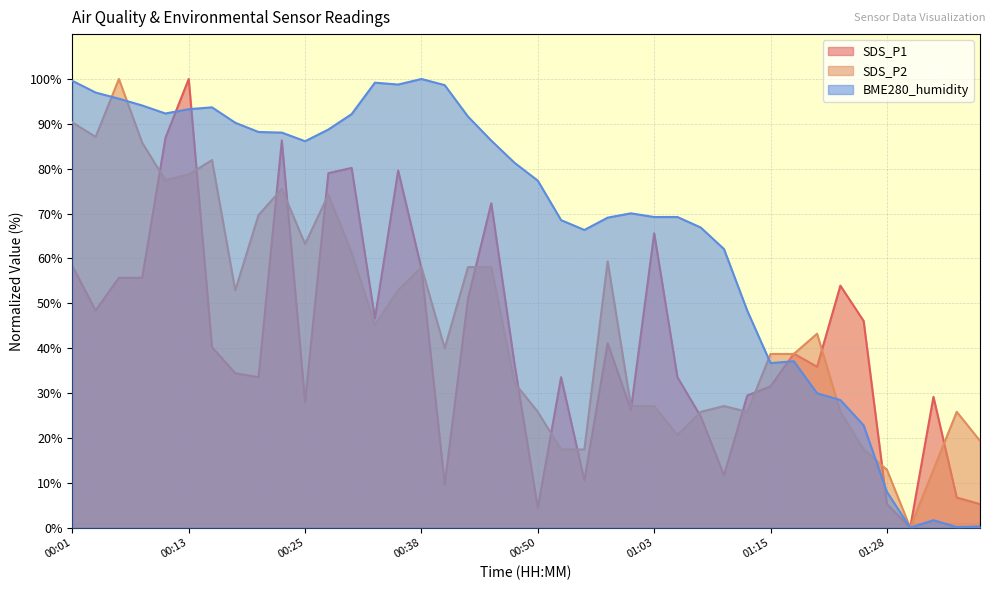

Is the value of BME280_humidity at 00:50 greater than the value of SDS_P2 at 00:28?

Yes